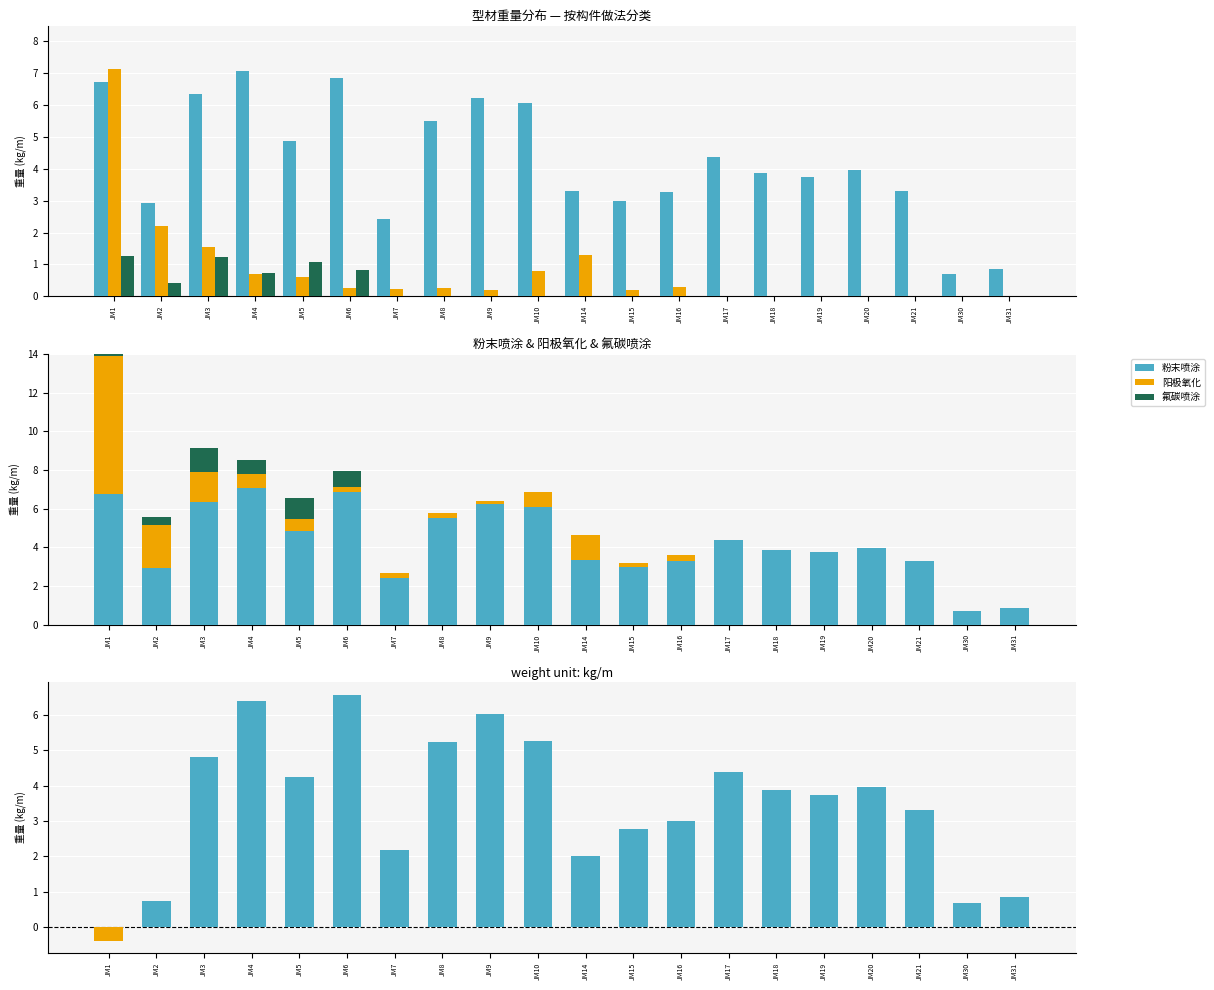

At how many categories does at least one series exceed 6?

6